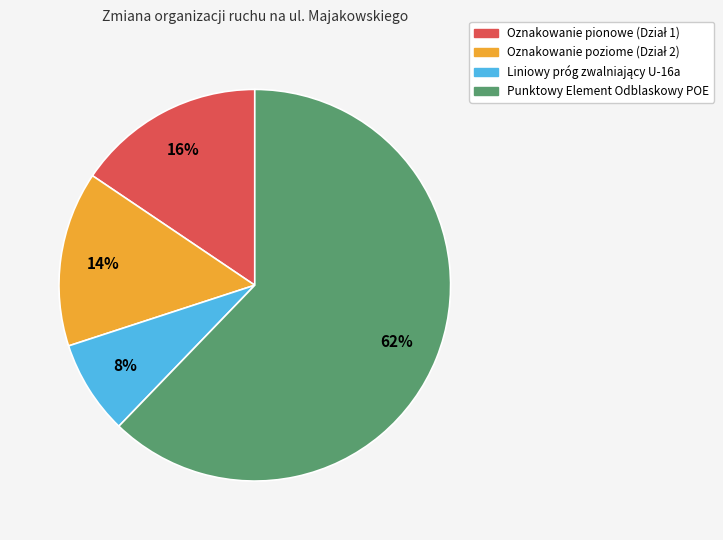

Which slice is the largest?

Punktowy Element Odblaskowy POE